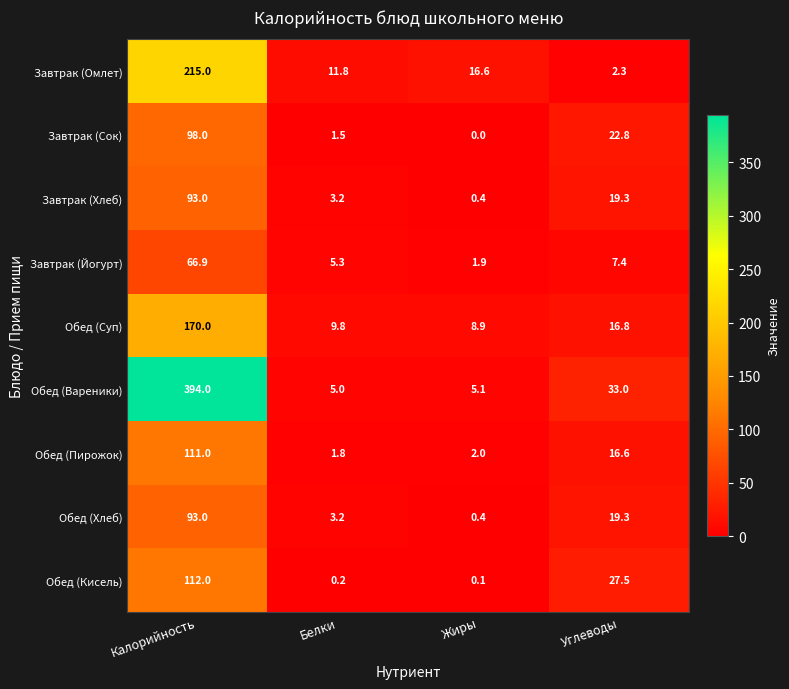

At which label does Обед (Вареники) first exceed 33?

Калорийность